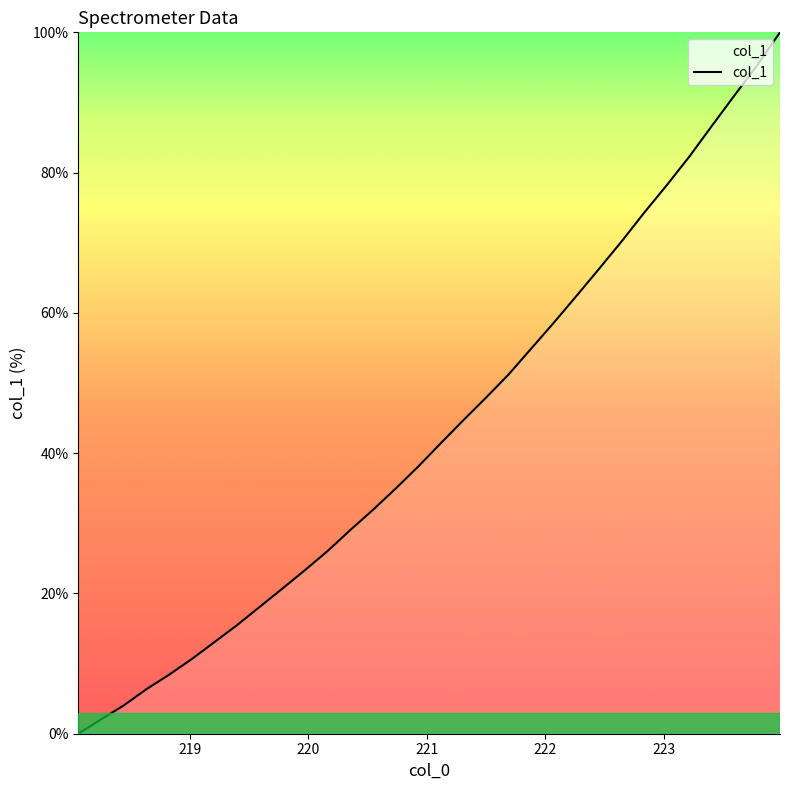

Reading left to right, transcribe all the data shown in this chart.

0.0	2.0	4.0	6.3	8.4	10.6	13.0	15.5	18.1	20.7	23.3	26.0	29.0	31.9	34.9	38.1	41.4	44.7	47.9	51.2	54.9	58.6	62.4	66.3	70.2	74.3	78.2	82.3	86.7	91.1	95.3	100.0